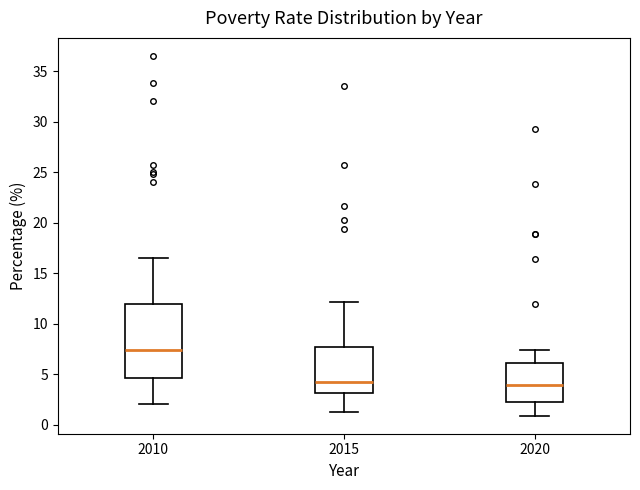

Comparing the boxes themselves (not the whiskers), which one is the tallest?

2010